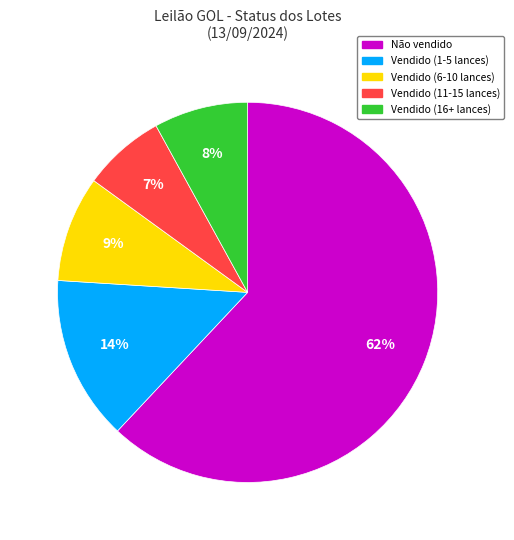

Does any single category account for the majority?

Yes